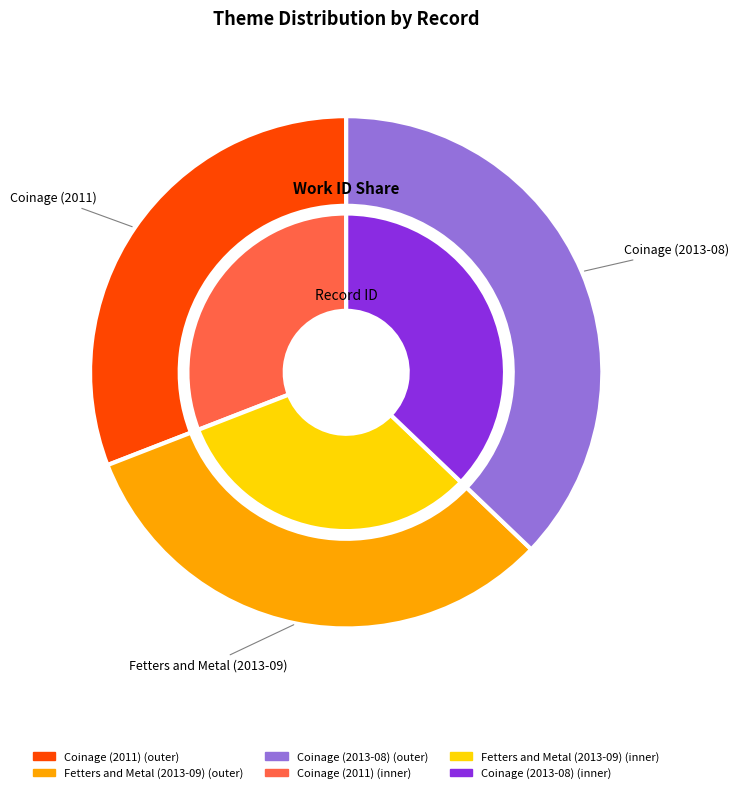

Is there any slice that represents more than half of the pie?

No